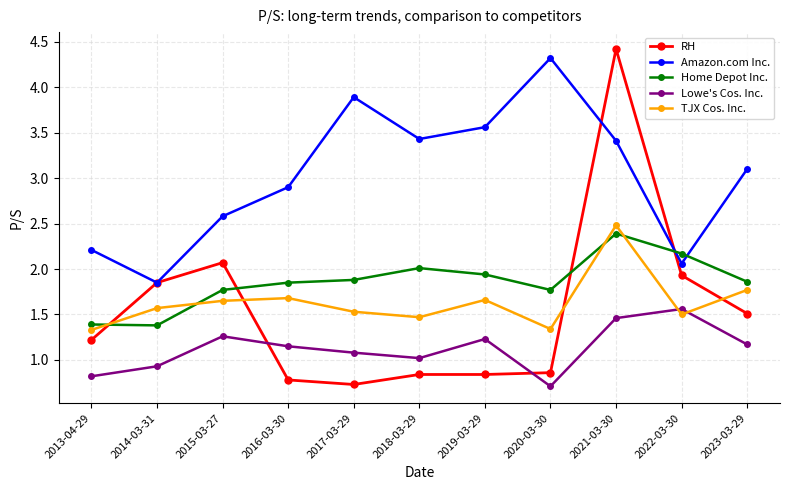

At 2019-03-29, list the series in order from smallest to largest.

RH, Lowe's Cos. Inc., TJX Cos. Inc., Home Depot Inc., Amazon.com Inc.